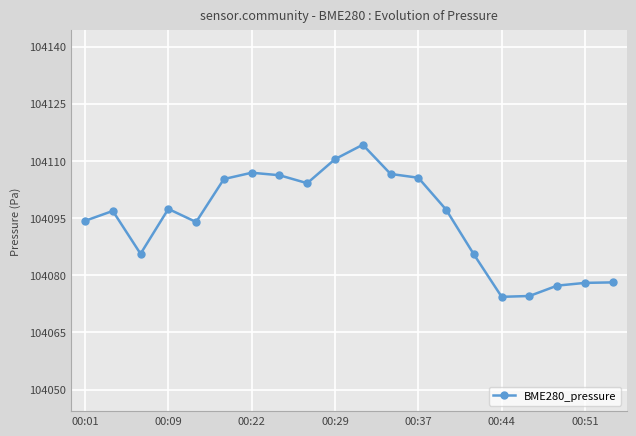

What is the value of the 5th point from the left?

104094.0